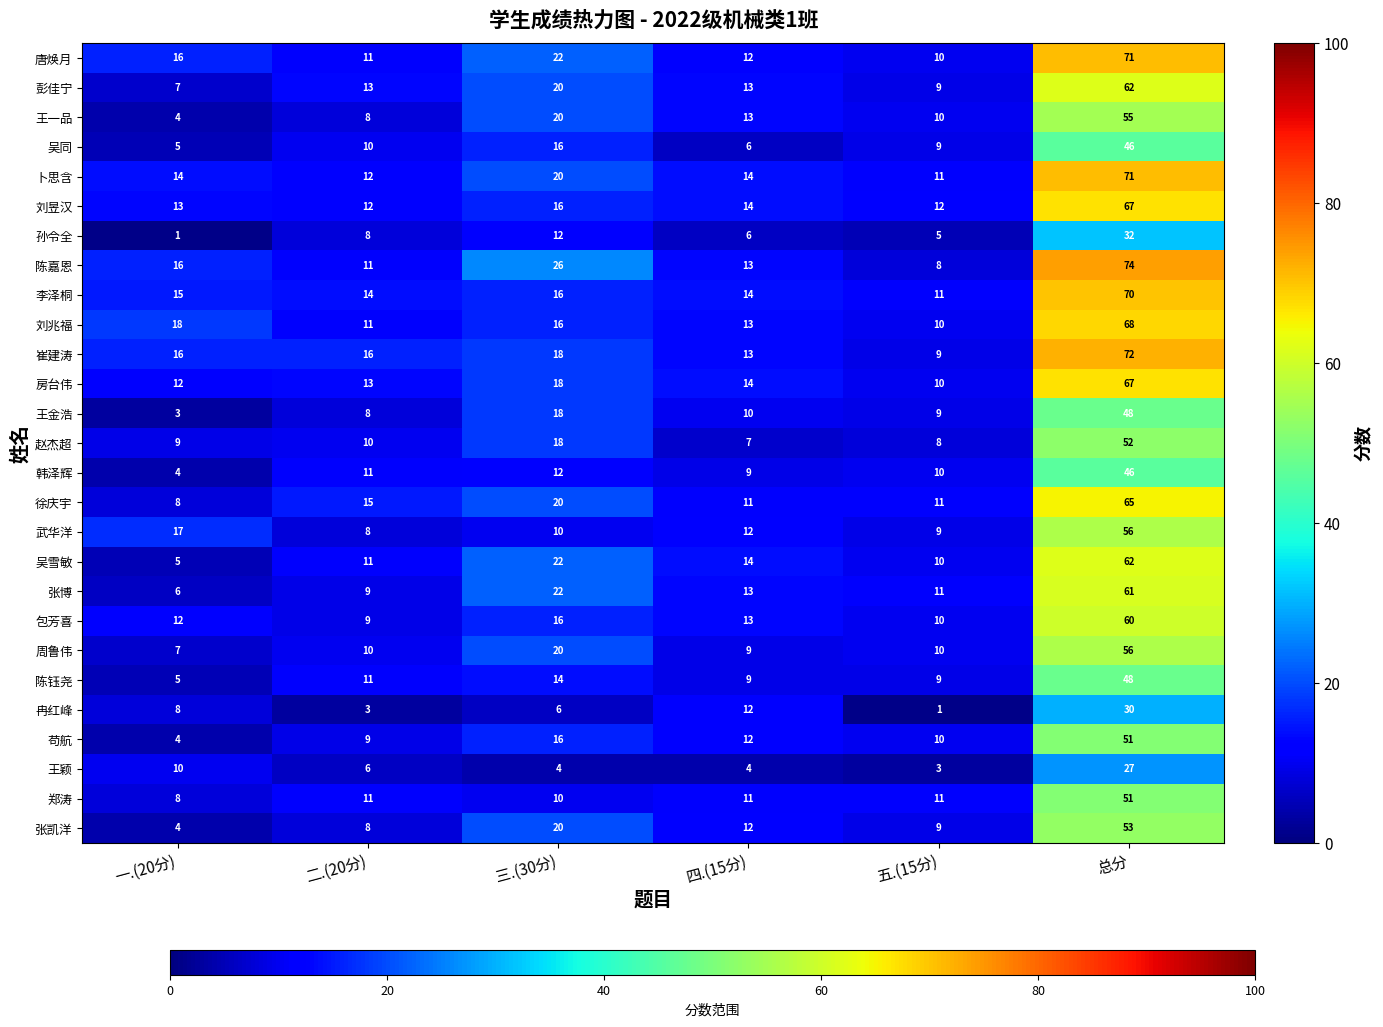

Rank the categories by 韩泽辉 value from lowest to highest.

一.(20分), 四.(15分), 五.(15分), 二.(20分), 三.(30分), 总分